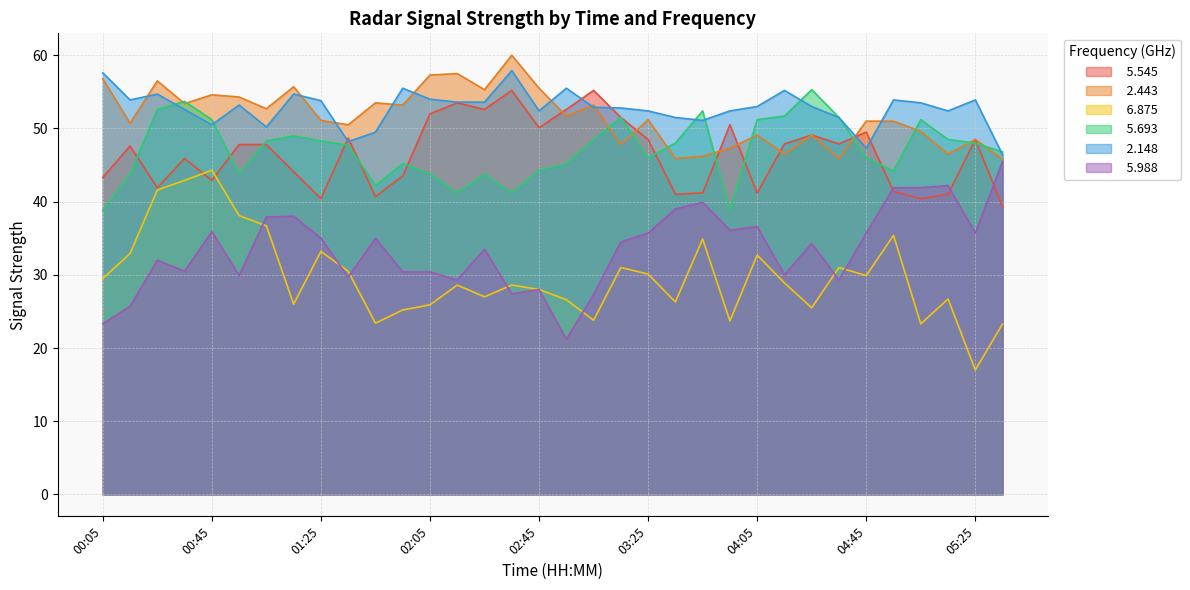

What is the sum of all   2.443 values?

1754.9